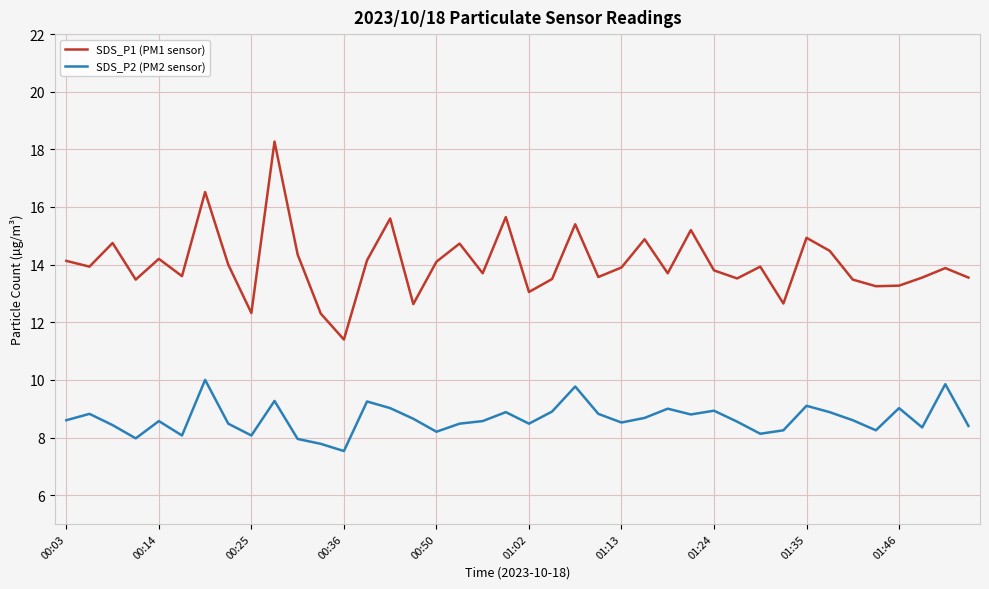

True or false: SDS_P2 (PM2 sensor) and SDS_P1 (PM1 sensor) intersect in this chart.

False